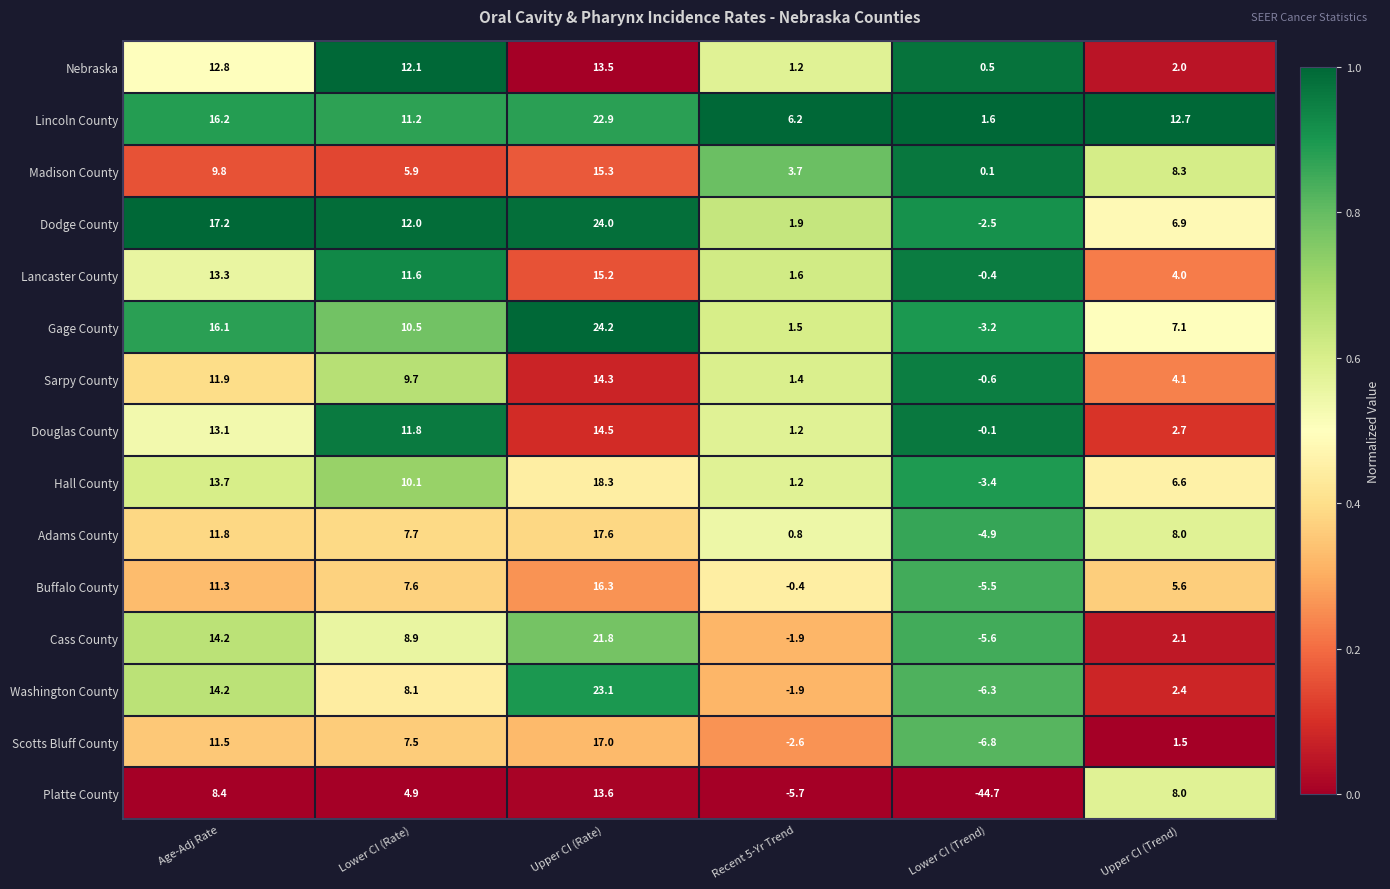

At which category does the chart reach its minimum across all series?

Lower CI (Trend)